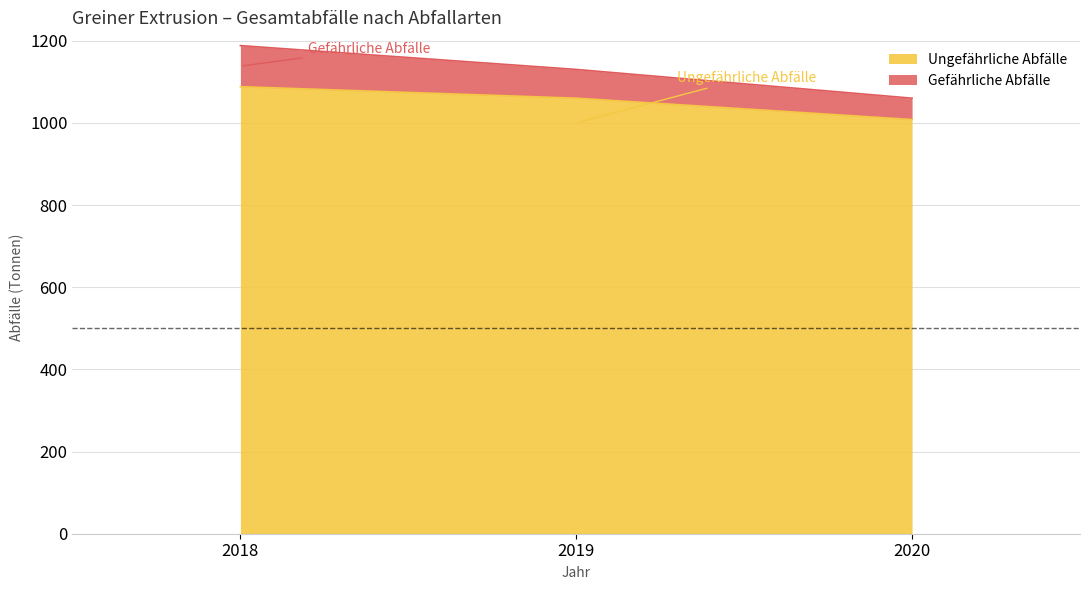

What is the lowest value of the Ungefährliche Abfälle series?

1008